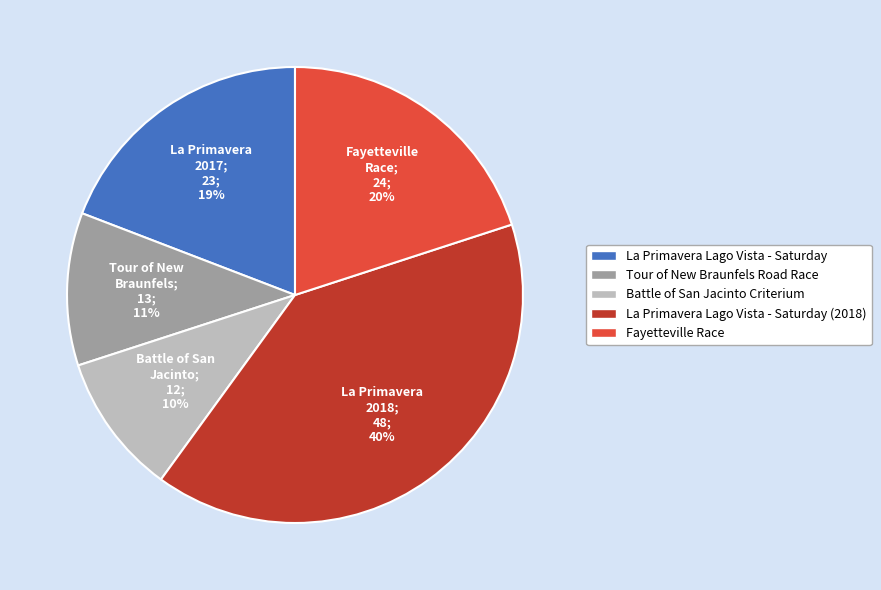

What is the largest slice in the pie chart?

La Primavera Lago Vista - Saturday (2018)